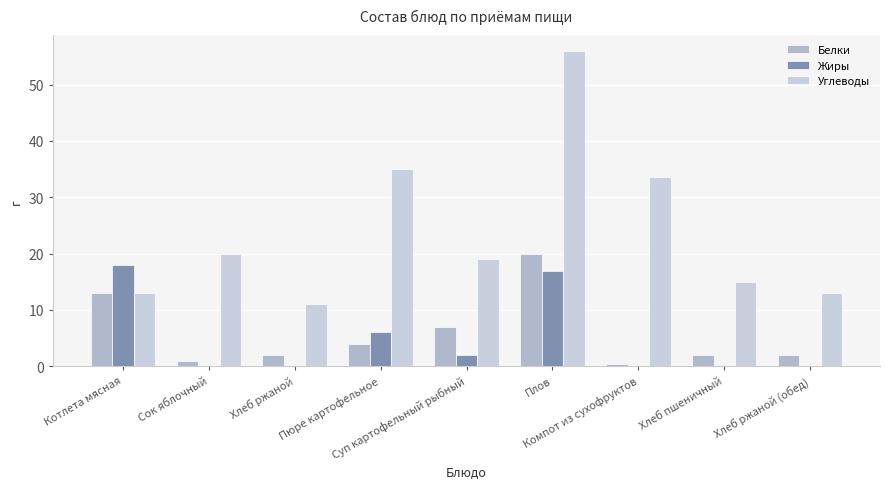

How many categories are shown in the chart?

9